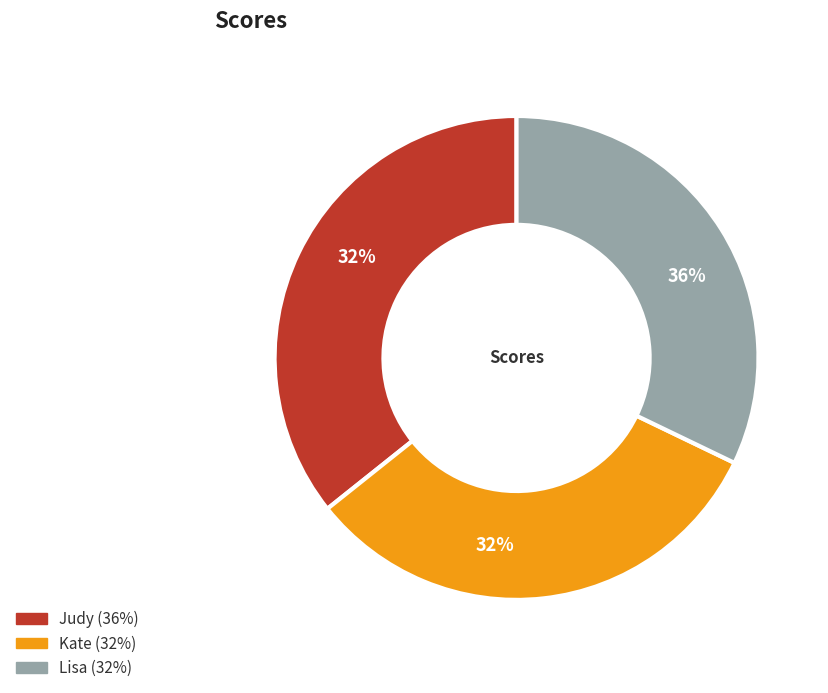

Rank the categories by value from lowest to highest.

Kate, Lisa, Judy